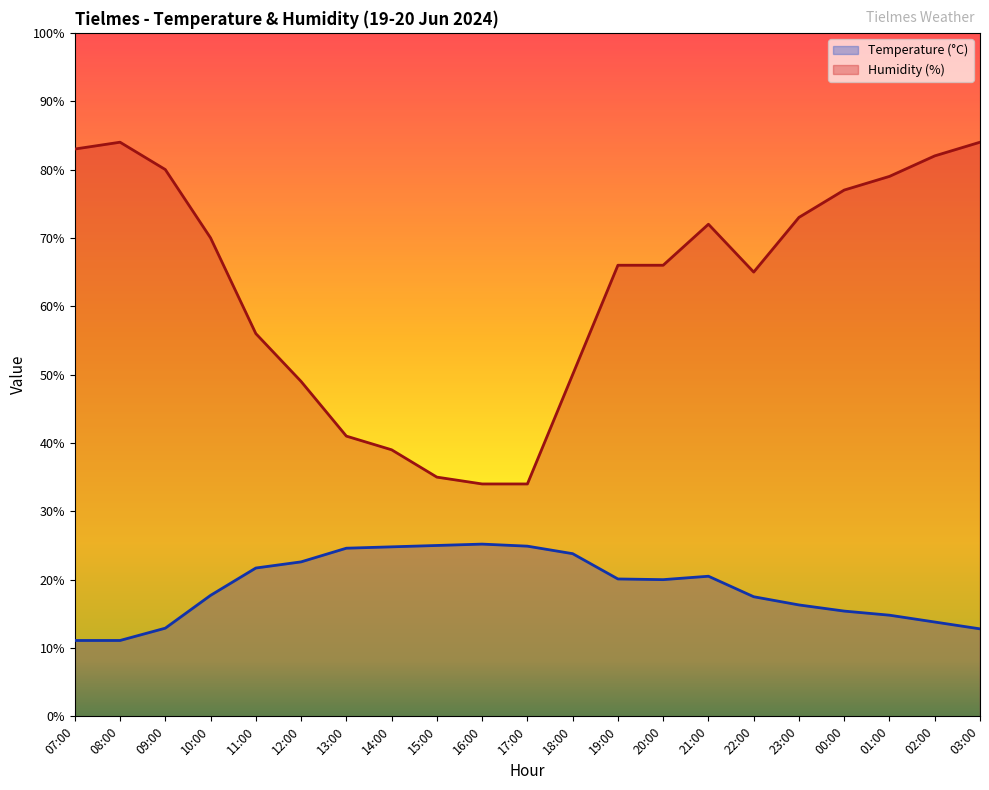

Reading right to left, transcribe all the data shown in this chart.

Temperature (C): 12.8	13.8	14.8	15.4	16.3	17.5	20.5	20.0	20.1	23.8	24.9	25.2	25.0	24.8	24.6	22.6	21.7	17.7	12.9	11.1	11.1
Humidity (%): 84.0	82.0	79.0	77.0	73.0	65.0	72.0	66.0	66.0	50.0	34.0	34.0	35.0	39.0	41.0	49.0	56.0	70.0	80.0	84.0	83.0